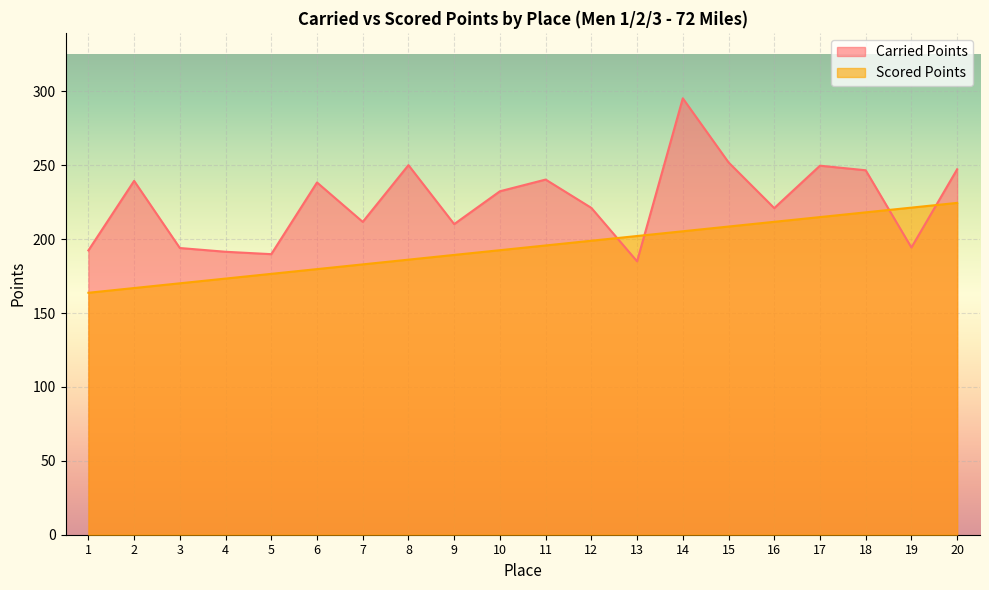

Between which two adjacent categories do Scored Points and Carried Points first intersect?

12 and 13